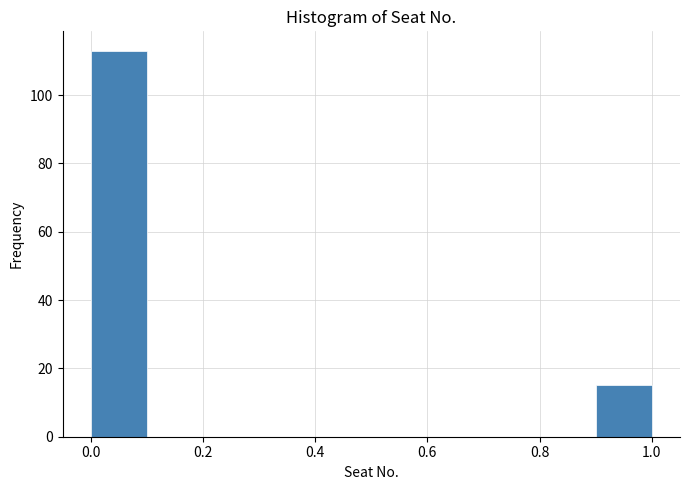

Which range on the x-axis has the tallest bar?

0.0 to 0.1